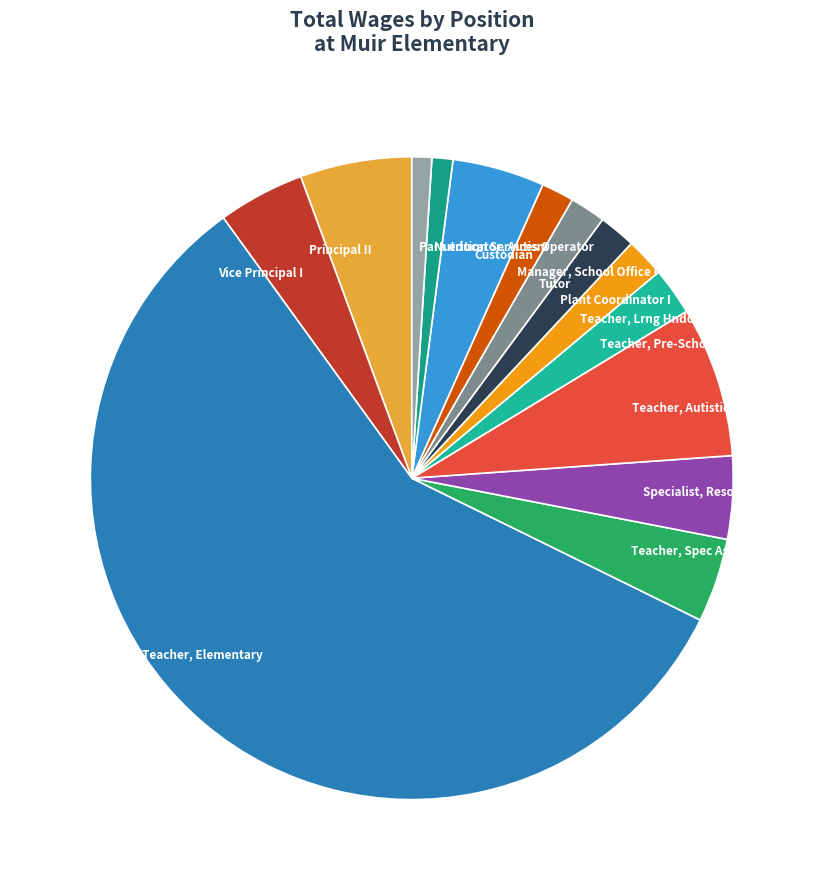

Do Custodian and Teacher, Spec Assgn together represent more than half of the pie?

No